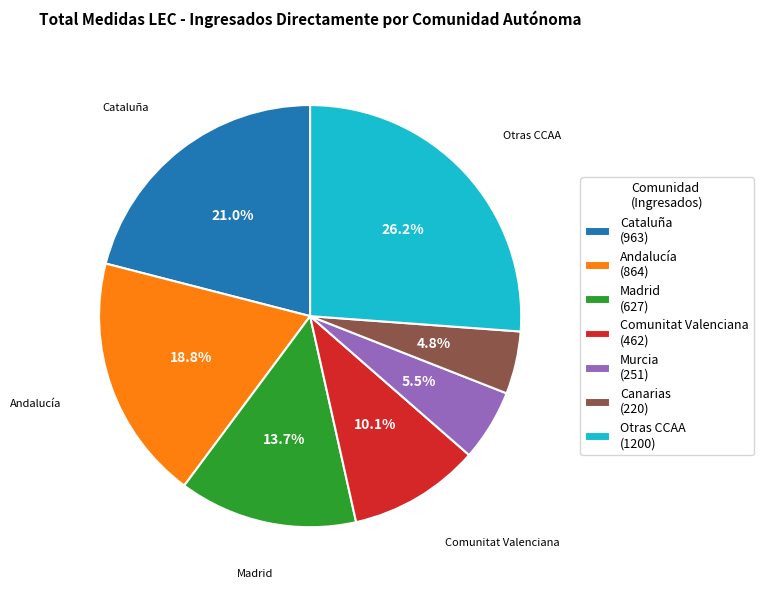

Does Cataluña (963) account for over 50% of the chart?

No